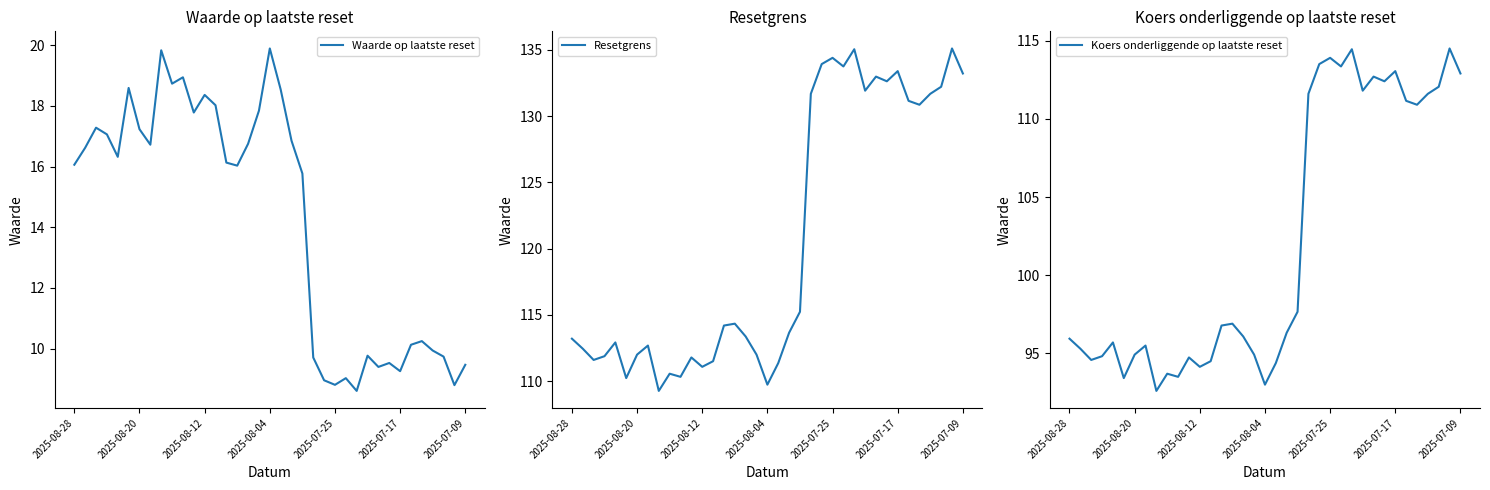

List the series in order of their overall mean, lowest first.

Waarde op laatste reset, Koers onderliggende op laatste reset, Resetgrens